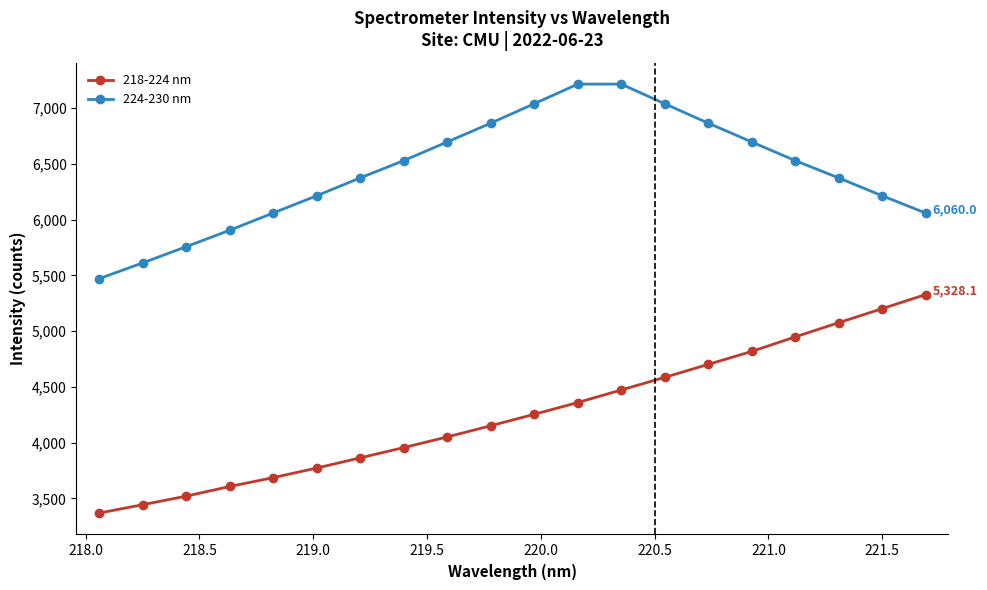

What is the greatest value displayed?

7215.9